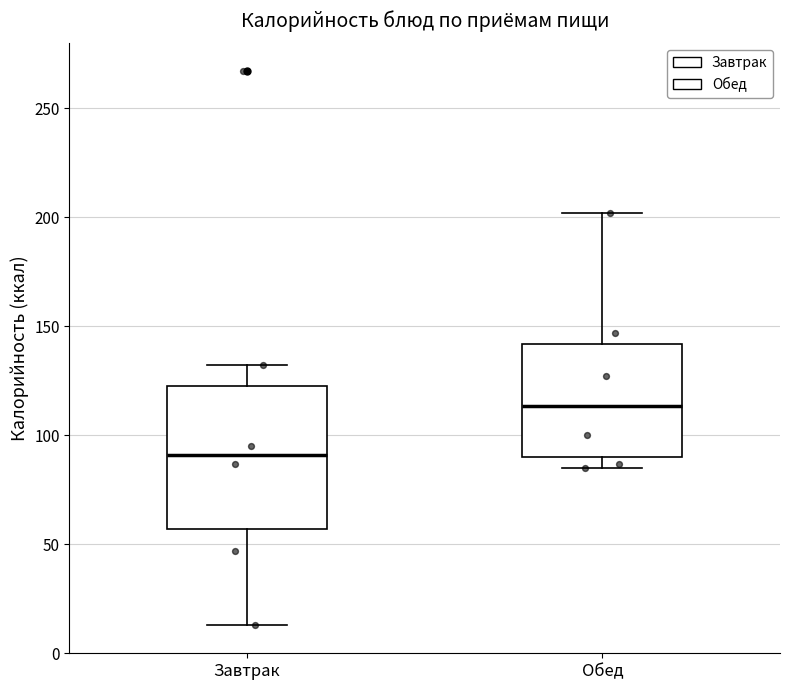

Reading left to right, transcribe this box plot: for each box, give where its median line is, the range the box spans, and where its two whiskers end, as read against the y-axis. The values are not printed on the chart, so give them approximately, as read against the axis.

Завтрак: median 90, box 55 to 125, whiskers 15 to 130
Обед: median 115, box 90 to 140, whiskers 85 to 200